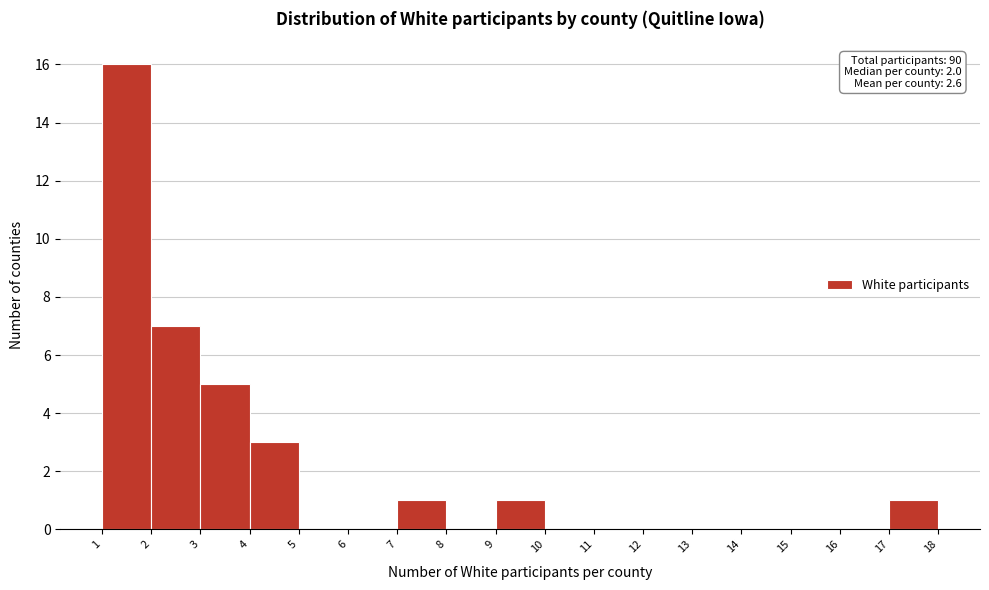

Which range on the x-axis has the tallest bar?

1 to 2